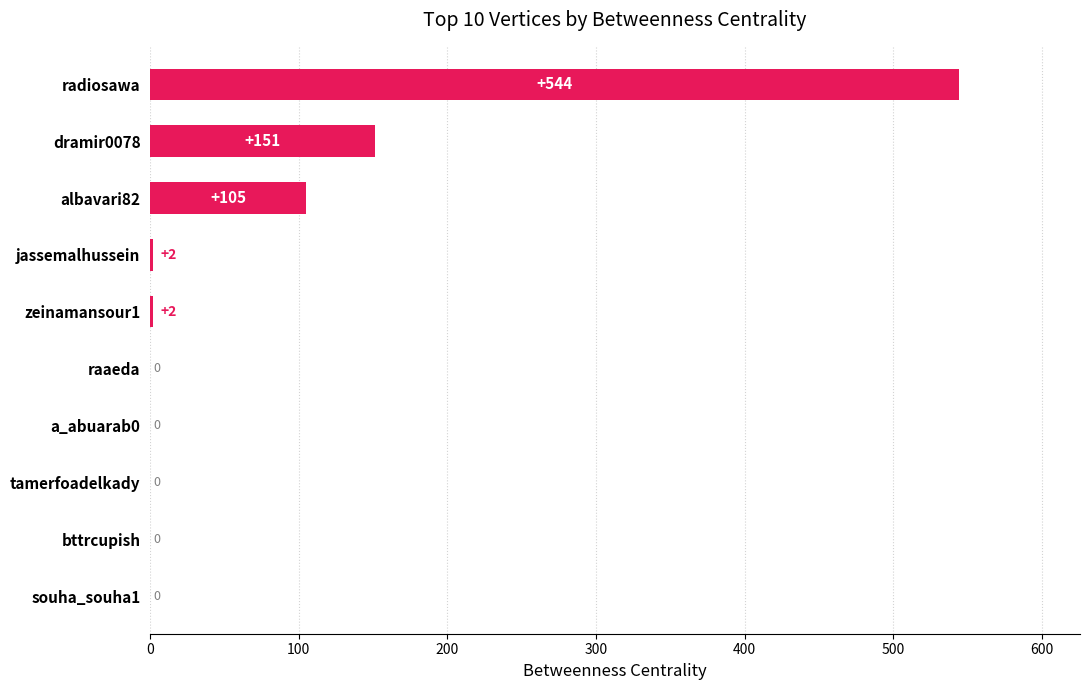

True or false: the data shows -219 at tamerfoadelkady.

False